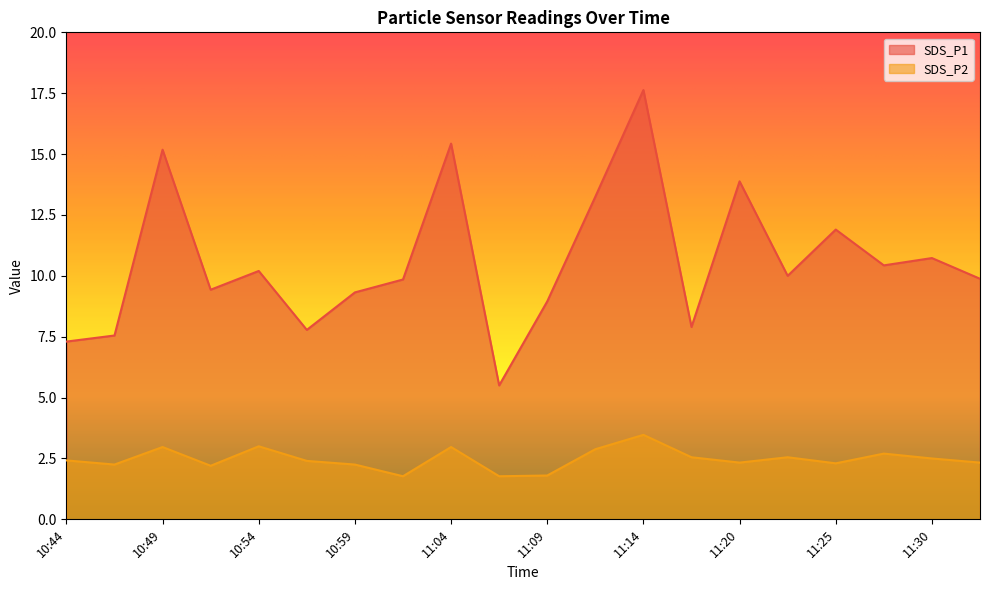

List the labels in order of SDS_P1 value, smallest first.

11:07, 10:44, 10:47, 10:57, 11:17, 11:09, 10:59, 10:52, 11:02, 11:32, 11:22, 10:54, 11:27, 11:30, 11:25, 11:12, 11:20, 10:49, 11:04, 11:14